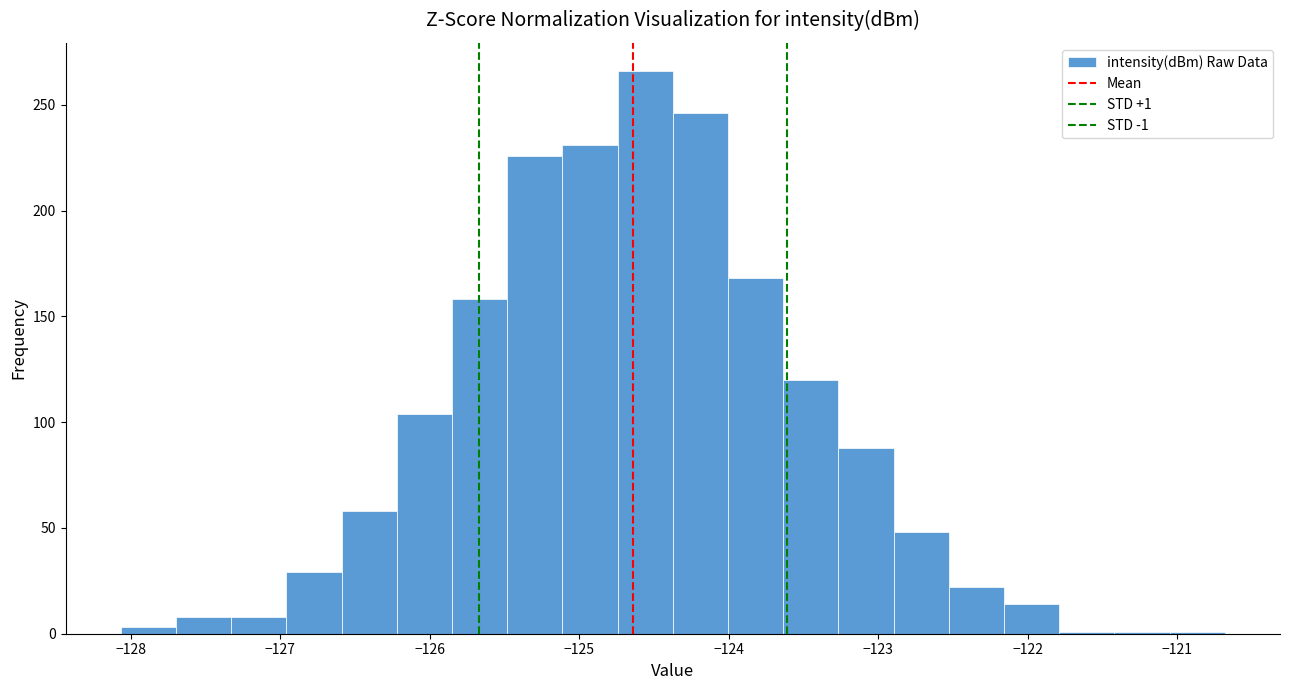

Read against the x-axis, roughly where is the centre of the tallest bar?

-124.6